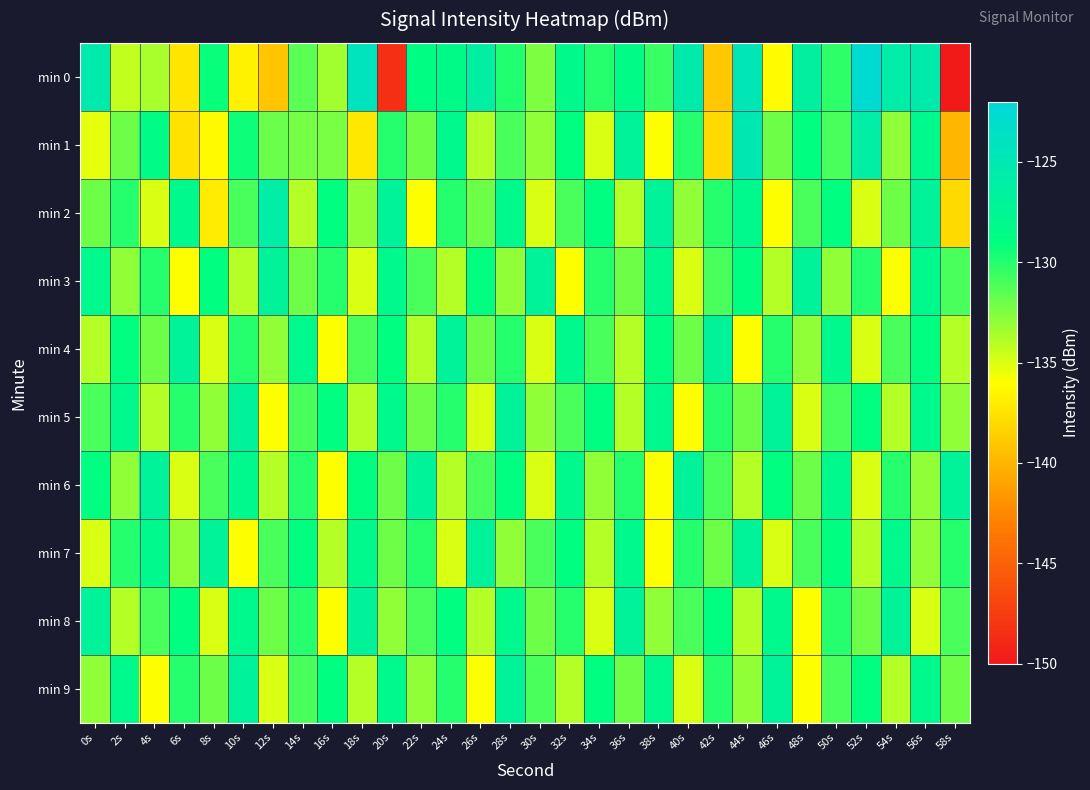

What is the smallest value displayed?

-150.2